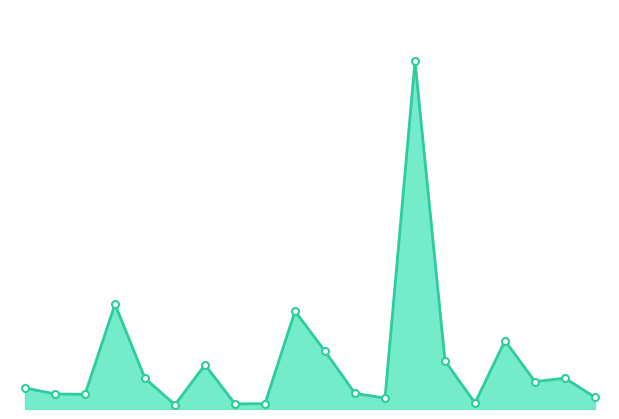

What is the label of the 5th point from the right?

Bloxworth